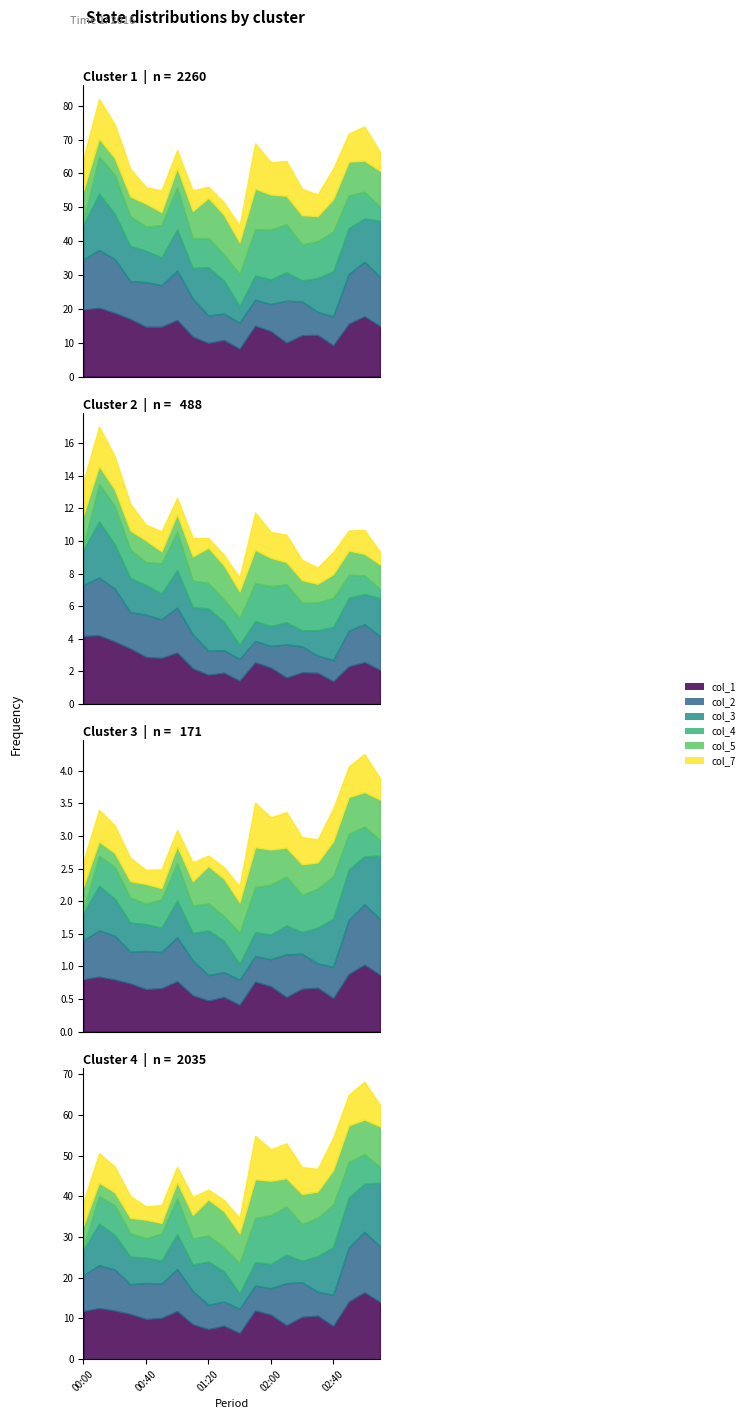

What value does the col_2 series have at 01:20?

8.1